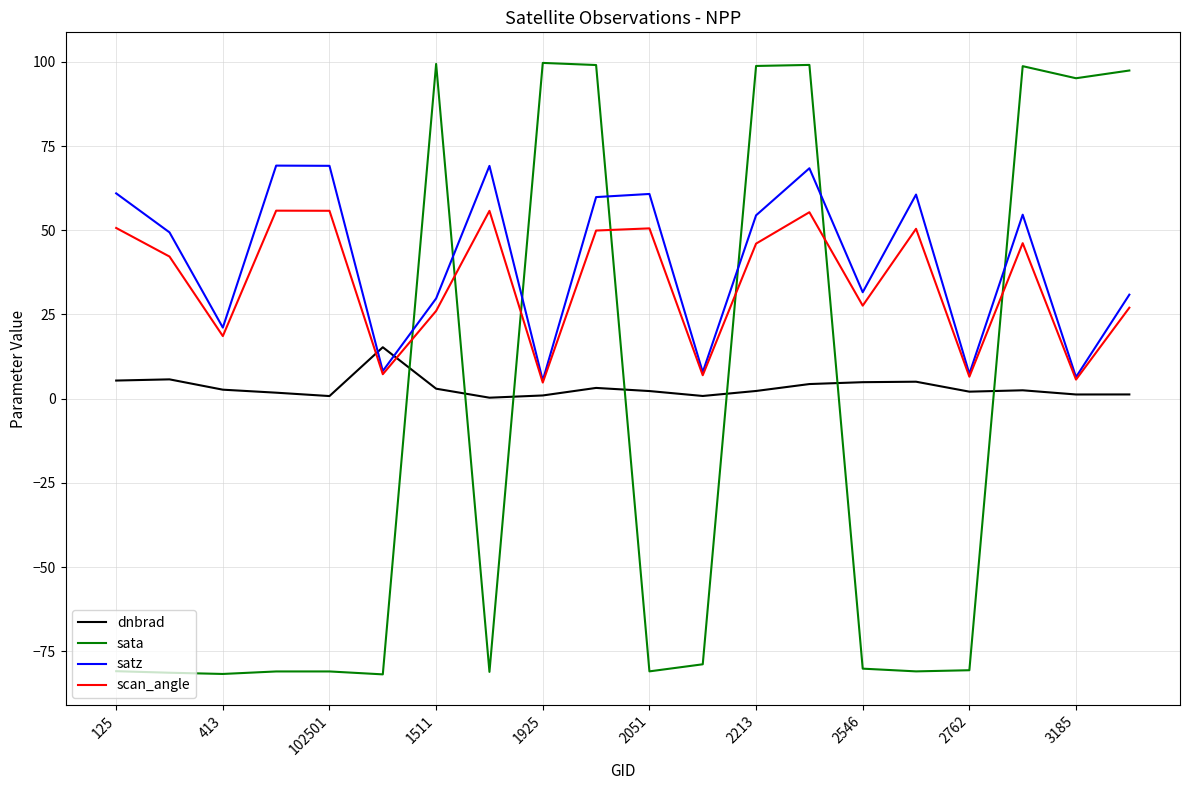

How many positive values does the sata series have?

8